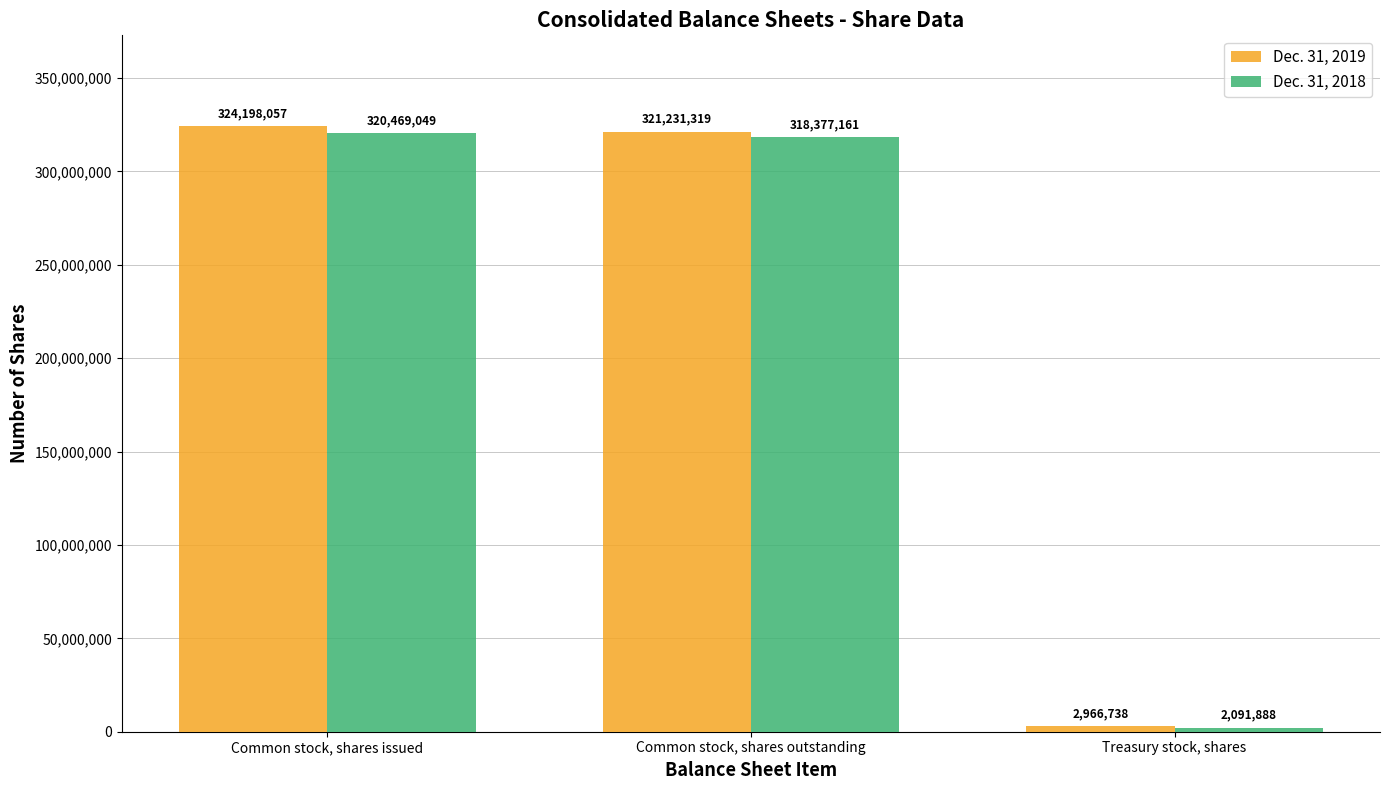

At which label does Dec. 31, 2018 first exceed 318377161?

Common stock, shares issued